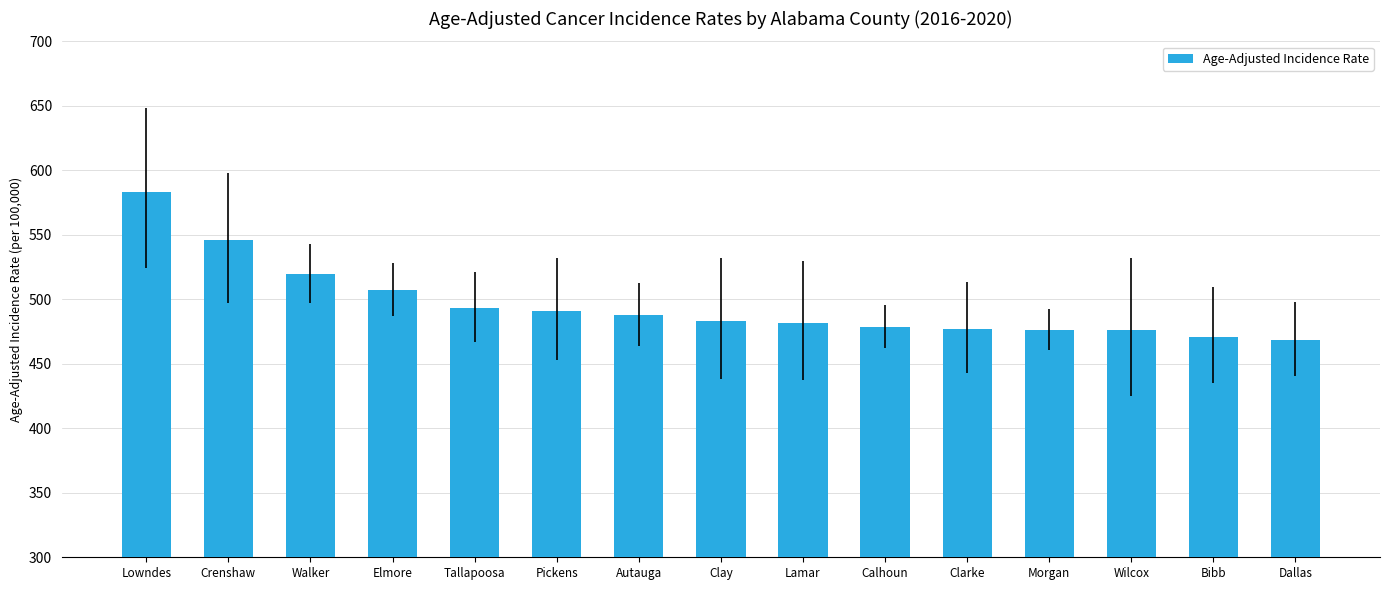

What is the label of the 9th bar from the left?

Lamar